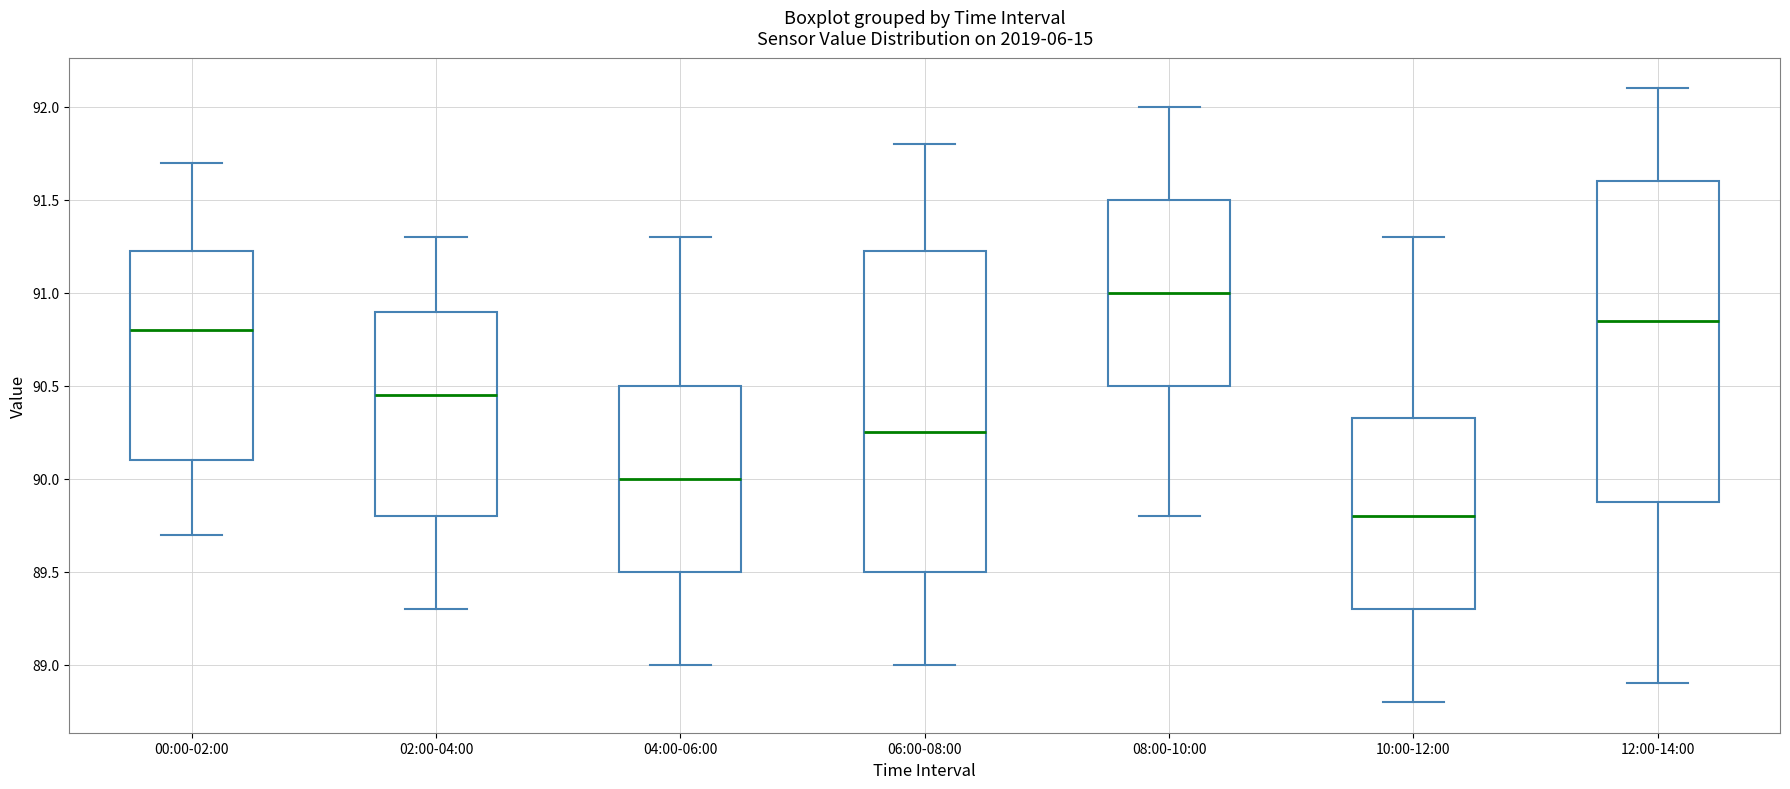

Which box has the highest median line?

08:00-10:00